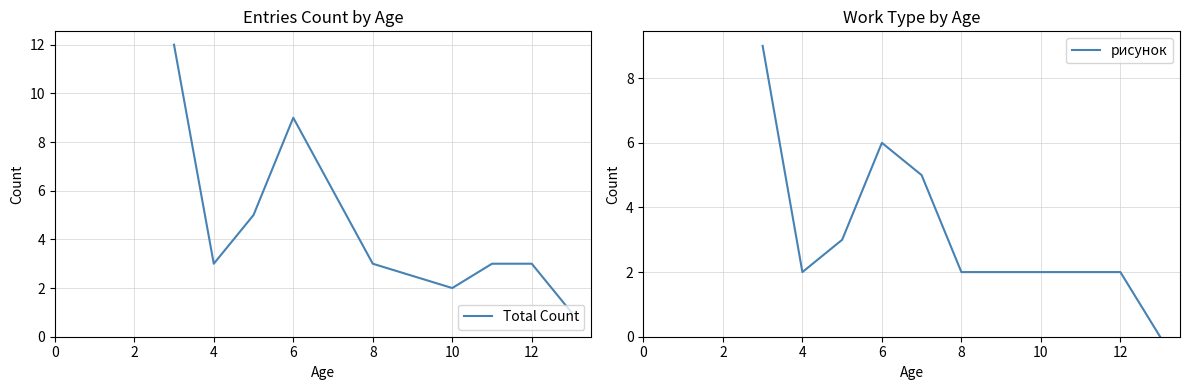

The value of Total Count at 10 is 2. True or false?

True